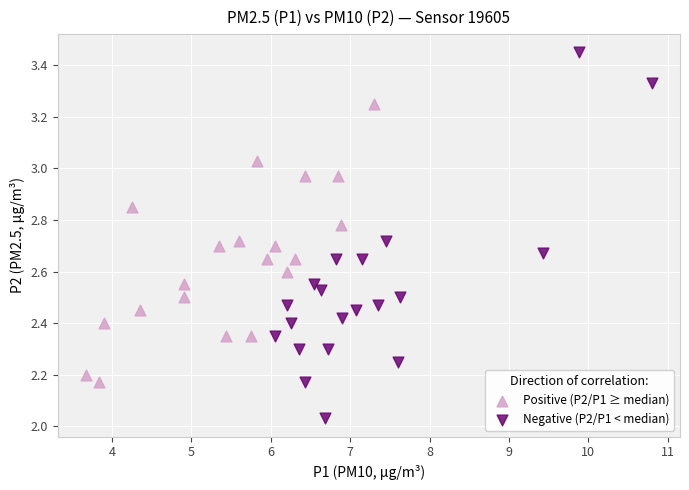

Which series has the widest spread of Y values?

Negative (P2/P1 < median)